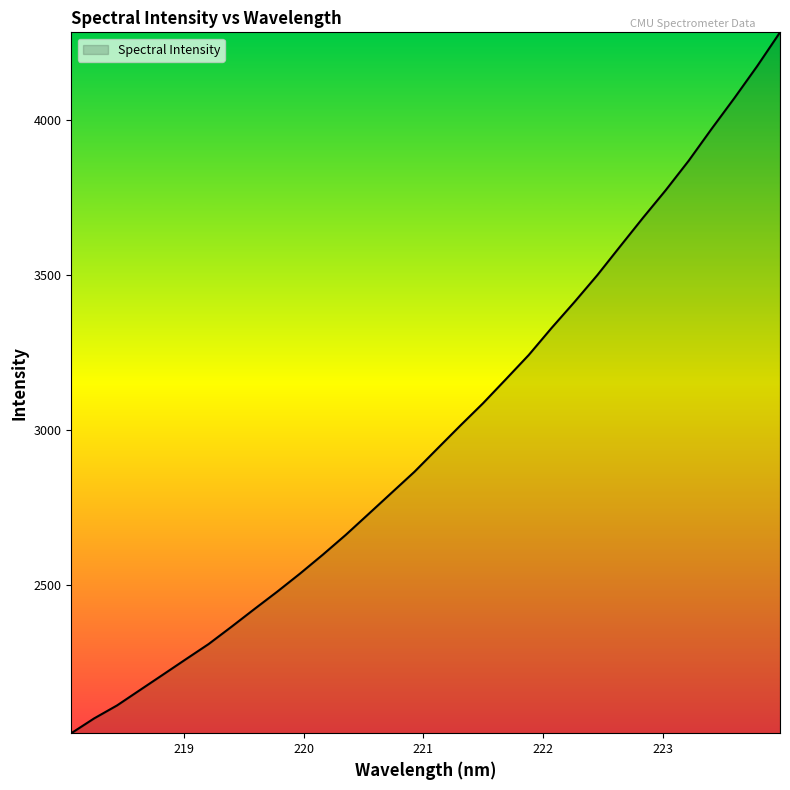

How many lines are shown in the chart?

1